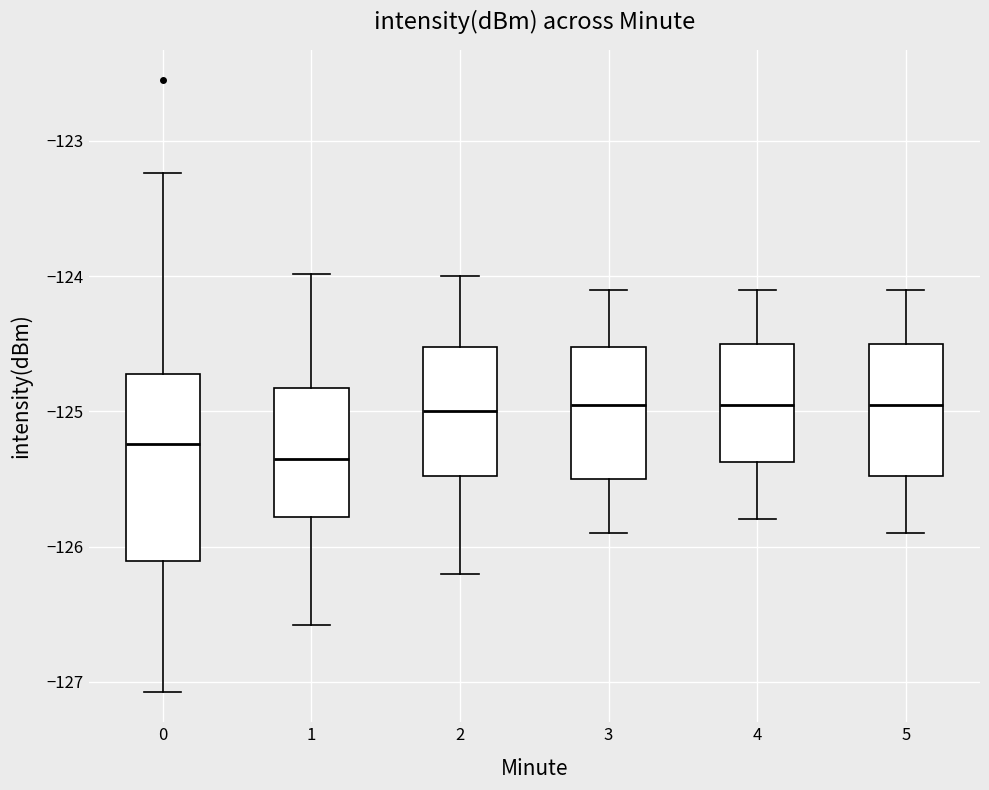

Reading left to right, transcribe this box plot: for each box, give where its median line is, the range the box spans, and where its two whiskers end, as read against the y-axis. The values are not printed on the chart, so give them approximately, as read against the axis.

0: median -125.2, box -126.1 to -124.7, whiskers -127.1 to -123.2
1: median -125.3, box -125.8 to -124.8, whiskers -126.6 to -124.0
2: median -125.0, box -125.5 to -124.5, whiskers -126.2 to -124.0
3: median -124.9, box -125.5 to -124.5, whiskers -125.9 to -124.1
4: median -124.9, box -125.4 to -124.5, whiskers -125.8 to -124.1
5: median -124.9, box -125.5 to -124.5, whiskers -125.9 to -124.1